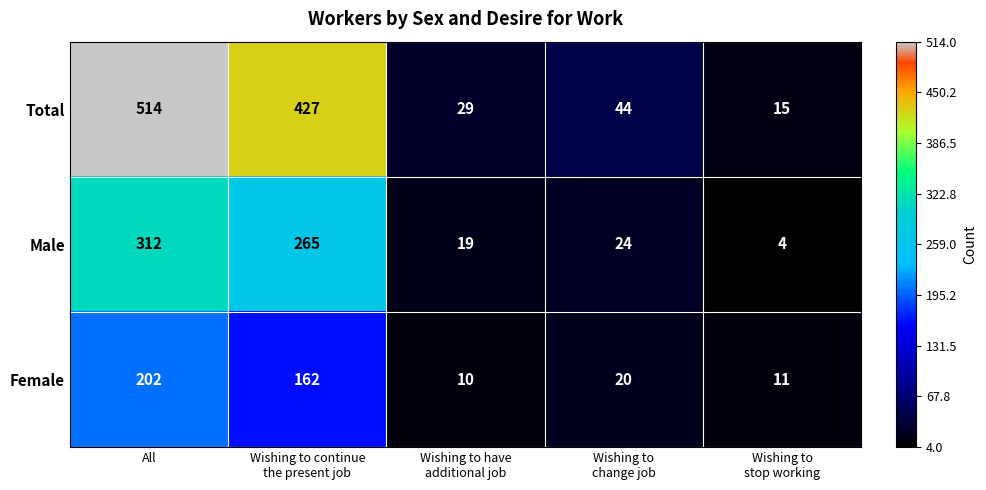

At which label does Male first exceed 24?

All